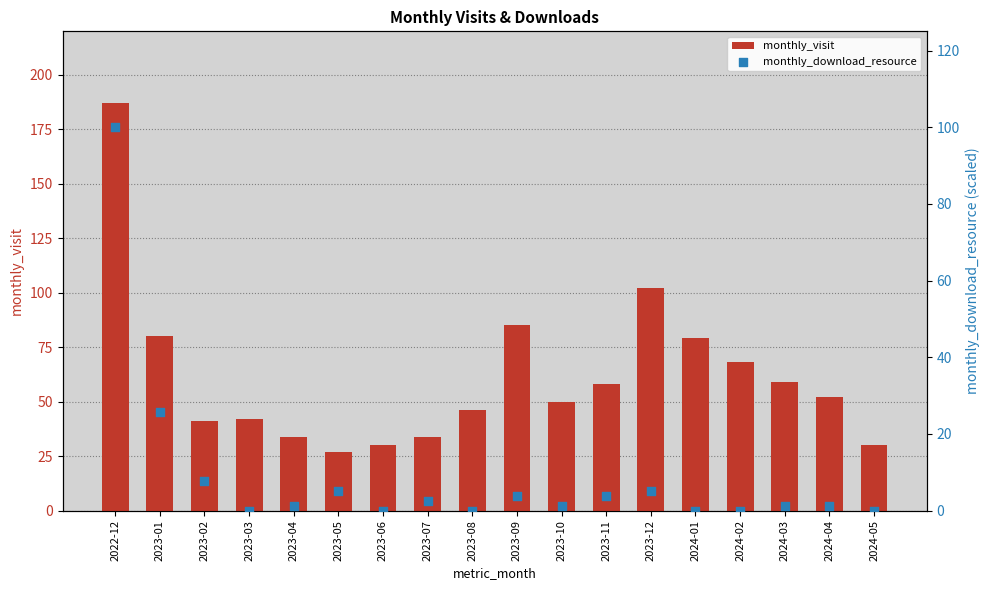

Is the value of monthly_visit at 2023-01 greater than the value of monthly_download_resource at 2023-02?

Yes